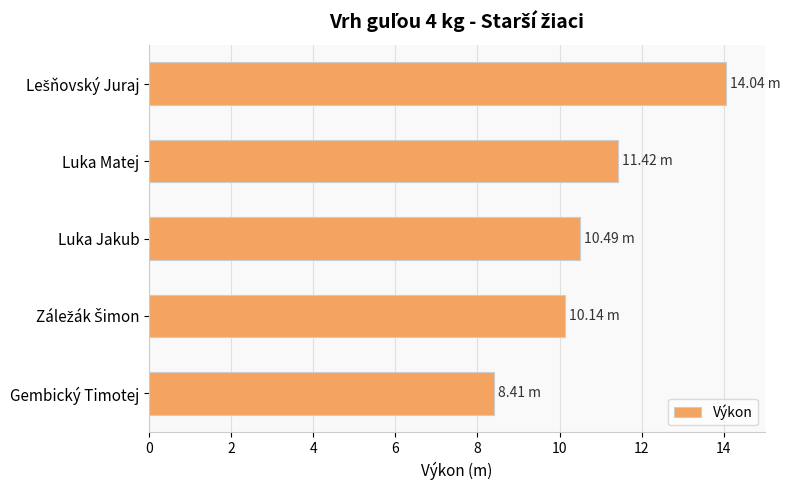

Which category has the lowest value across all series?

Gembický Timotej